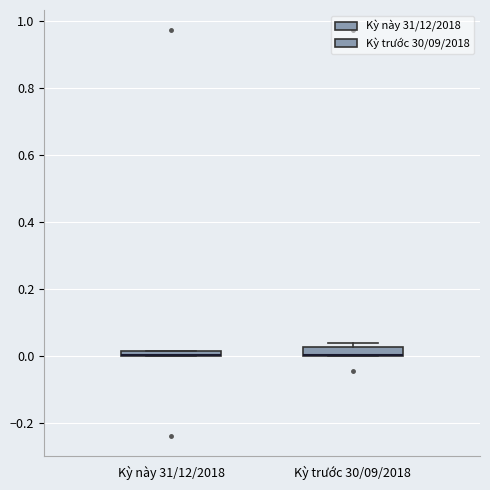

Where is the upper edge of the box for Kỳ trước 30/09/2018 on the y-axis? The values are not printed on the chart, so give them approximately, as read against the axis.

0.02